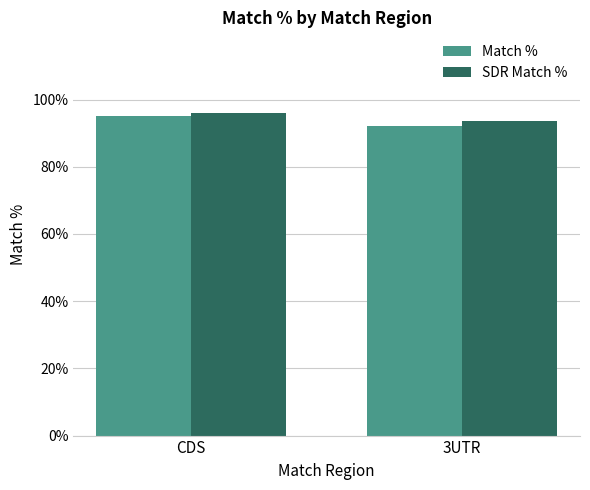

What is the total value across all series at 3UTR?

185.6